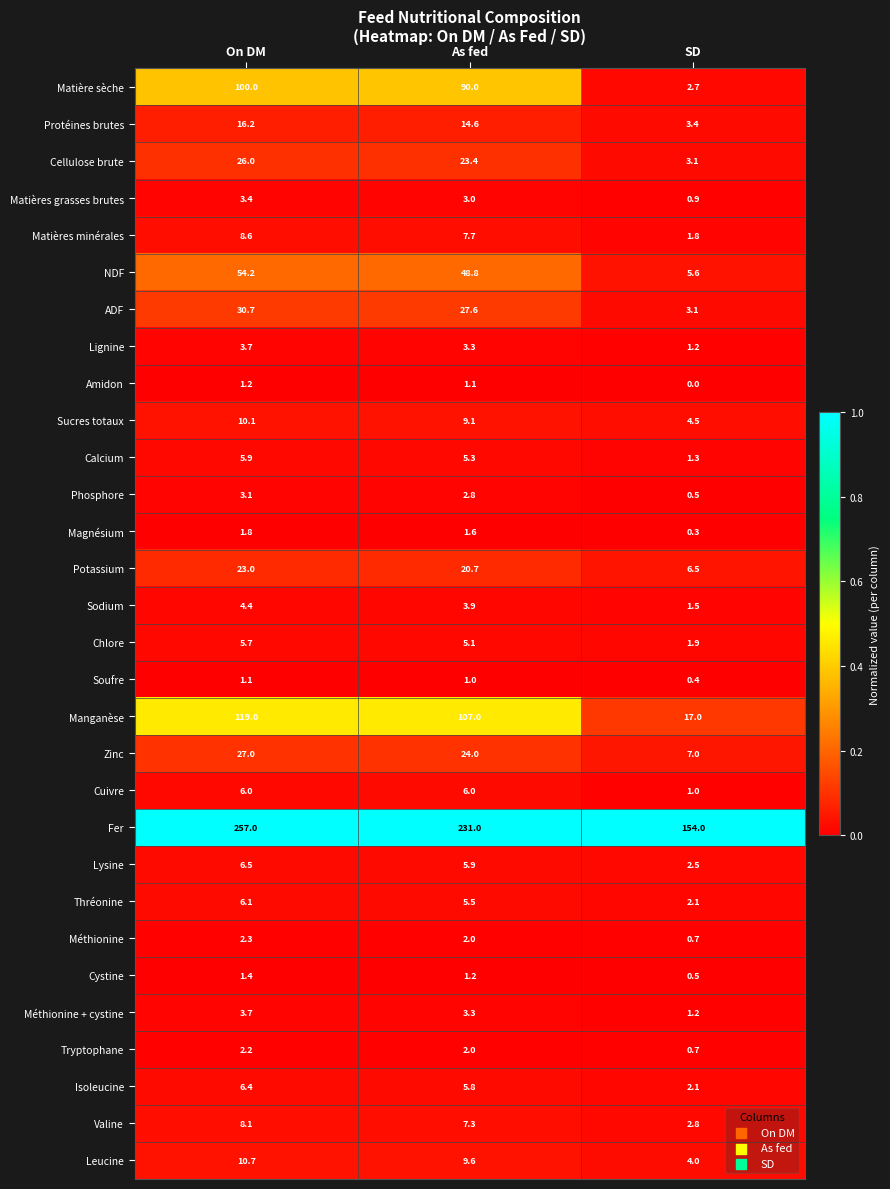

What is the difference between the highest and lowest values at As fed?

230.0